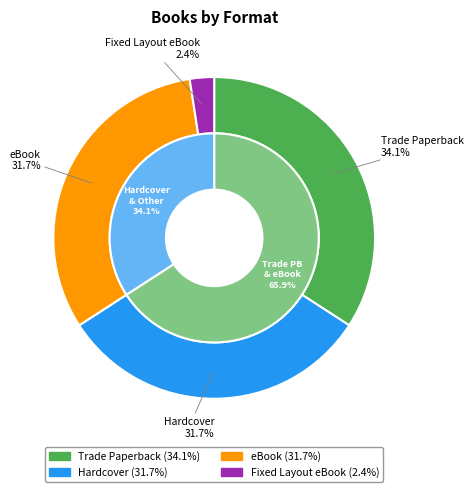

To the nearest percent, what portion does Hardcover represent?

32%